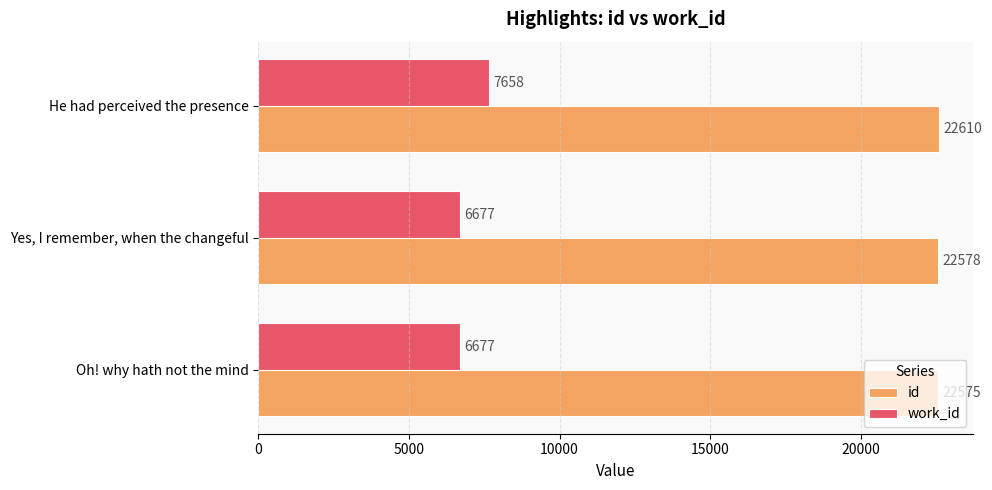

What is the sum of all id values?

67763